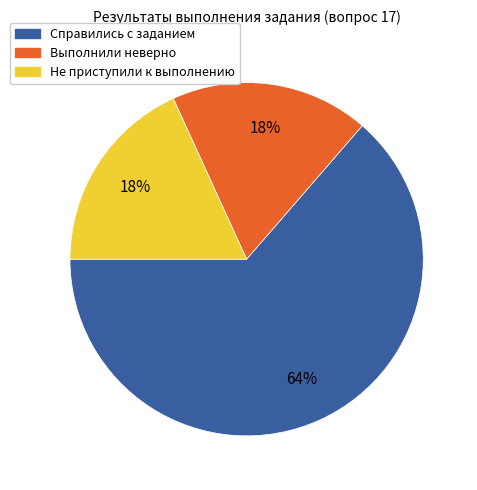

Which has a higher value, Справились с заданием or Не приступили к выполнению?

Справились с заданием